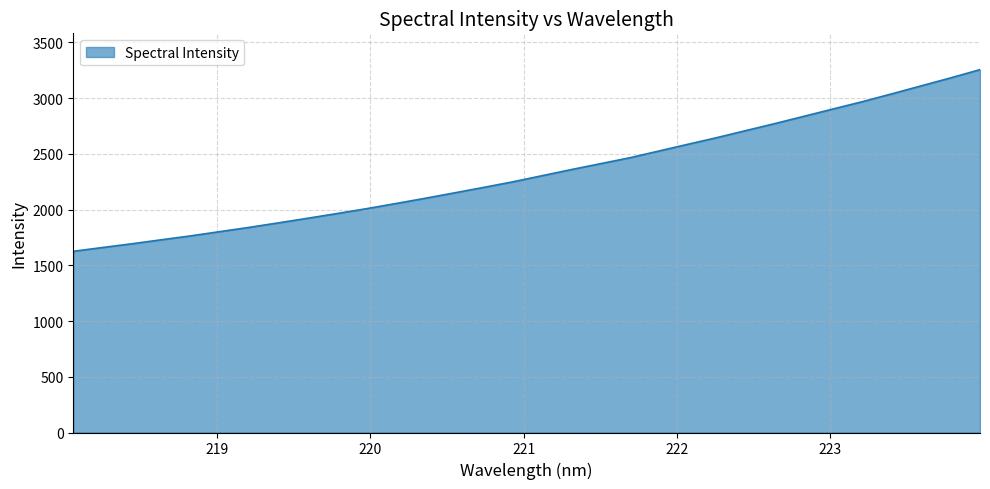

Reading left to right, what are all the values shown in this chart?

1625.9	1659.9	1693.3	1728.9	1763.8	1802.1	1840.2	1880.7	1922.0	1964.2	2007.4	2053.5	2100.5	2149.0	2198.2	2248.2	2303.1	2358.2	2411.2	2464.2	2524.8	2585.8	2646.0	2709.7	2773.1	2838.7	2904.7	2970.1	3039.9	3111.2	3182.1	3255.8